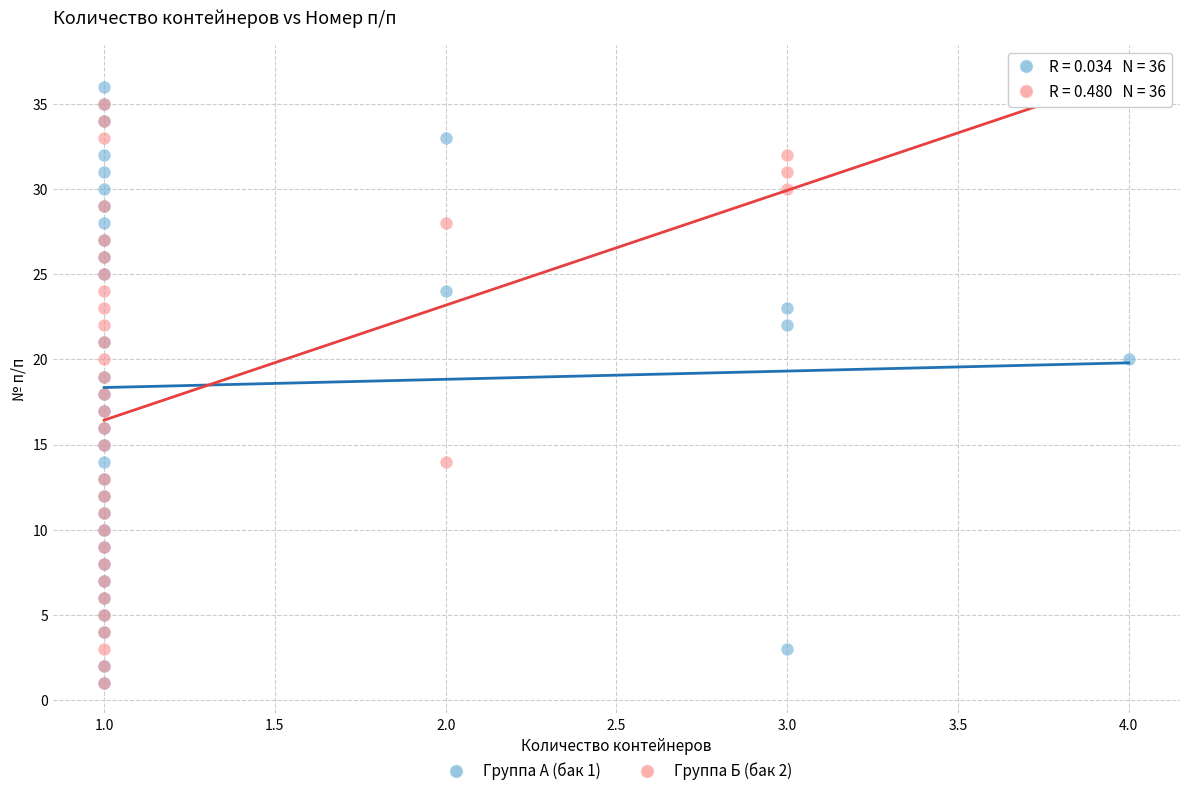

What are all the series names shown in the legend?

Группа А (бак 1), Группа Б (бак 2)